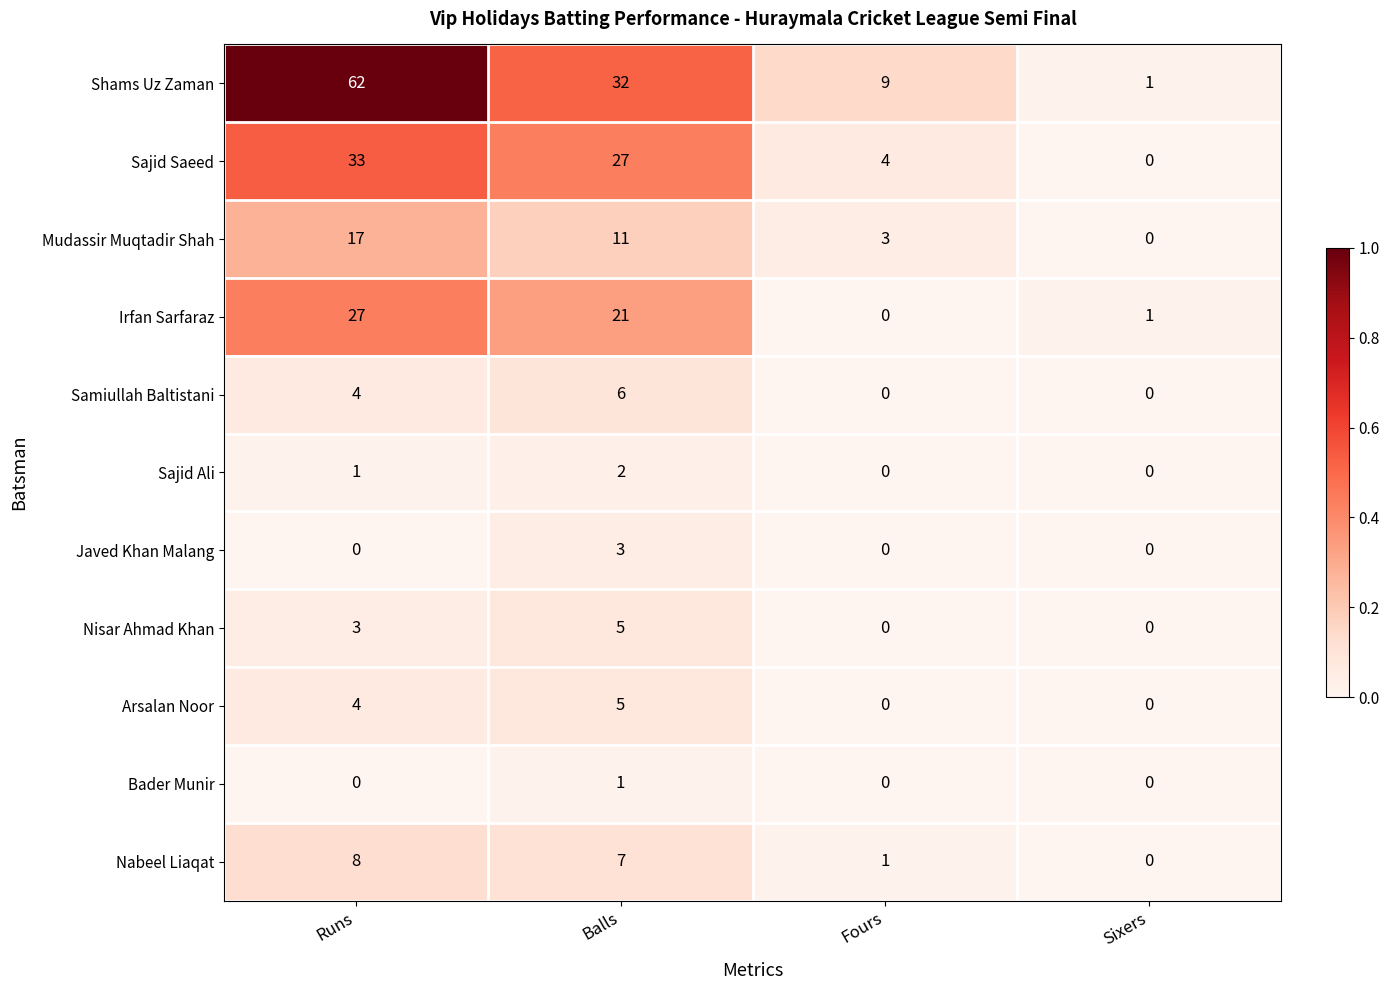

How many Sajid Ali values are between 0 and 2?

4